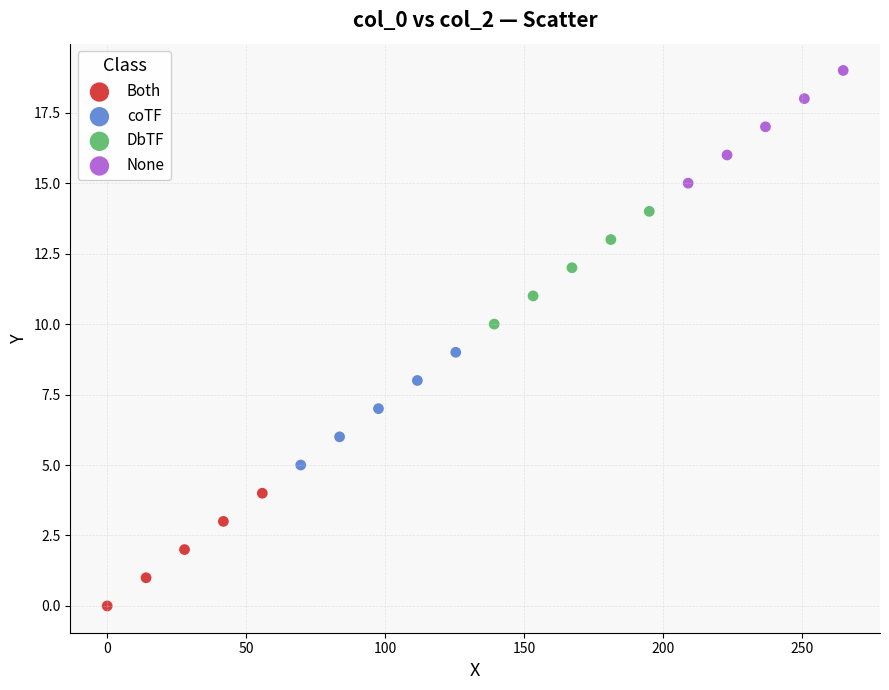

Which series contains the highest Y value?

None